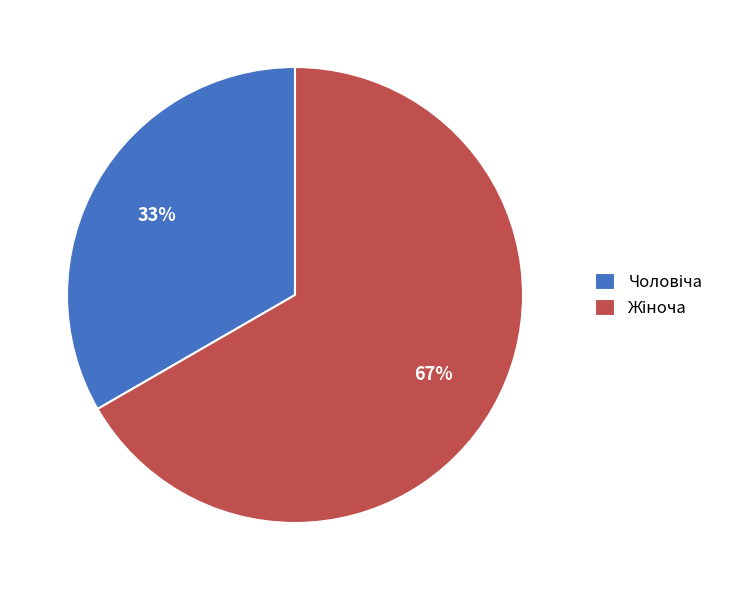

To the nearest percent, what is the average slice percentage?

50%